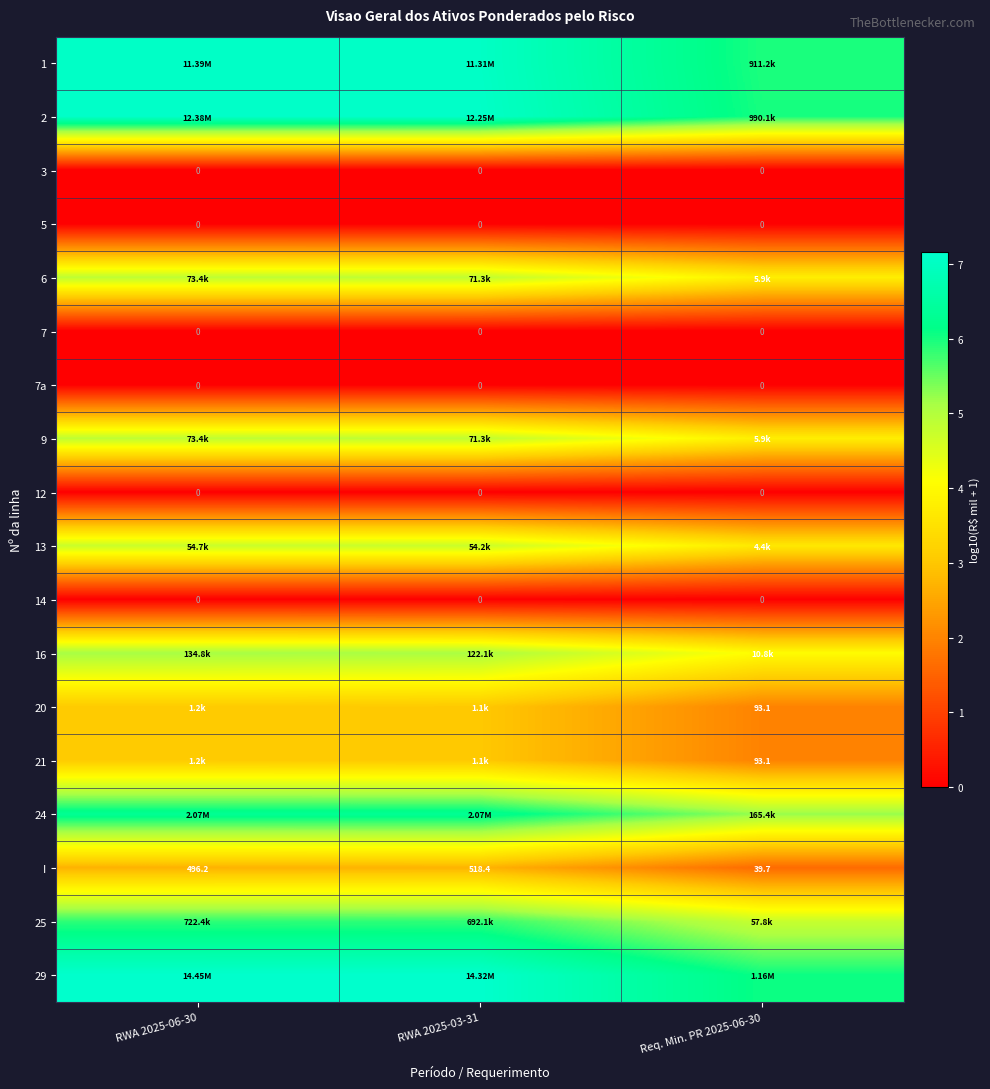

How many data points in I are above 496?

2